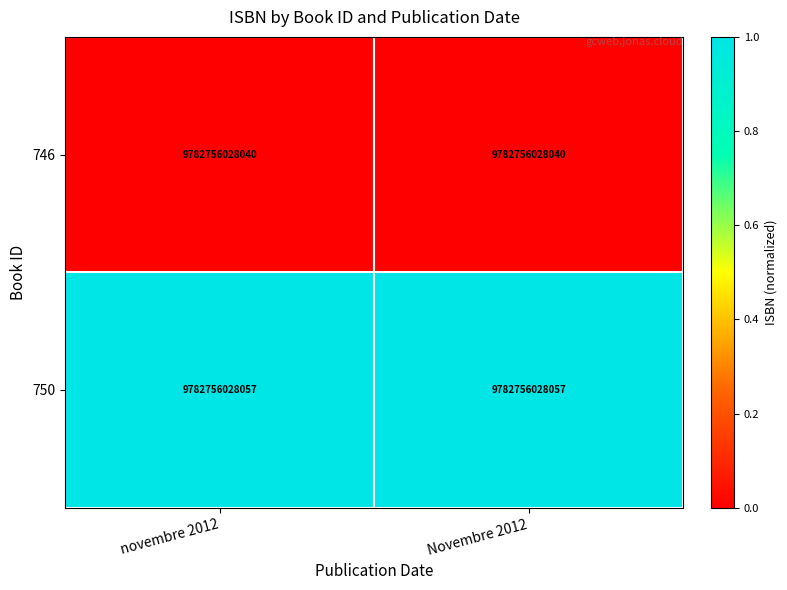

Between Novembre 2012 and novembre 2012, which is larger?

Novembre 2012